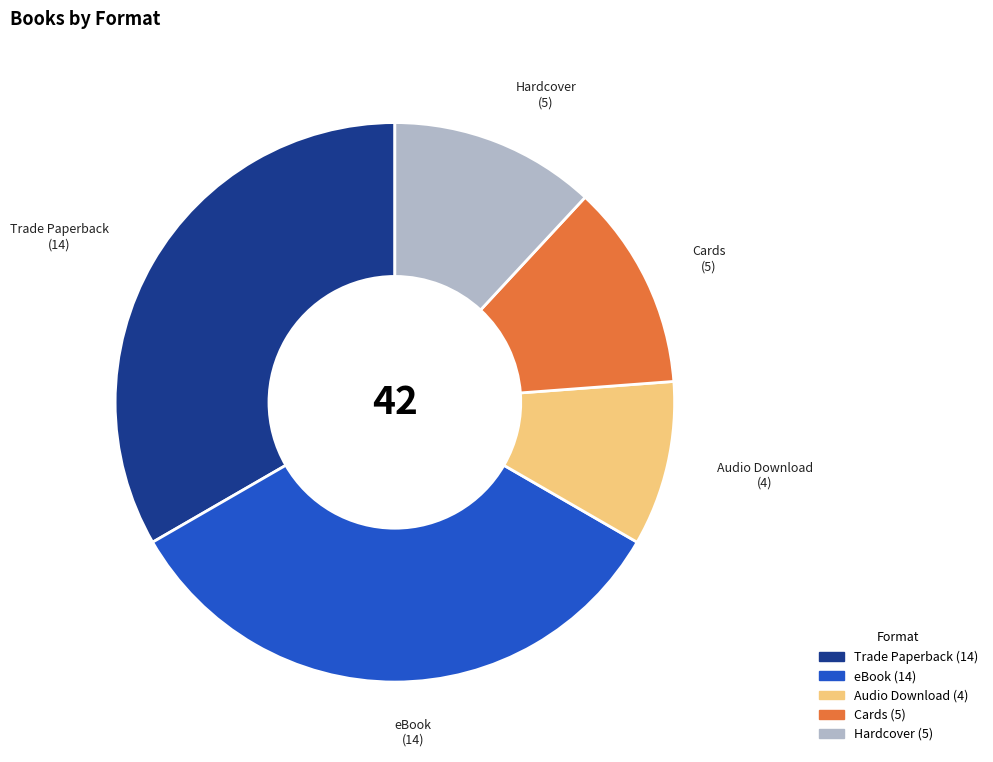

Do Hardcover and Trade Paperback together represent more than half of the pie?

No